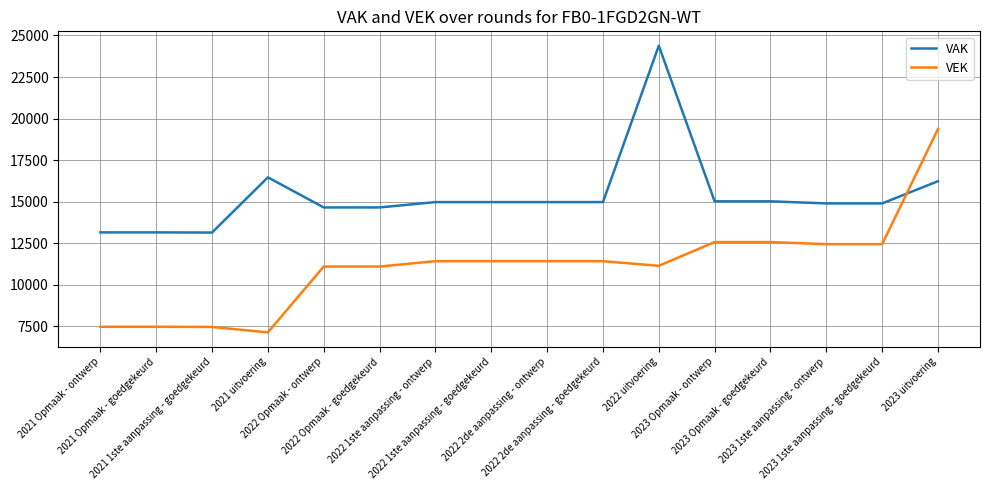

The value of VEK at 2022 1ste aanpassing - ontwerp is 11424. True or false?

True